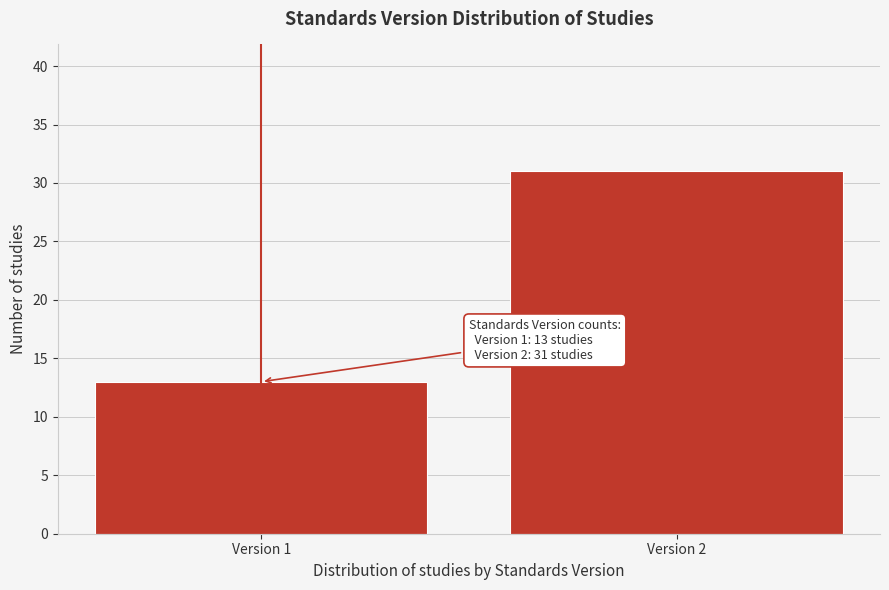

Reading right to left, list all the values displayed in this chart.

Version 2=31	Version 1=13